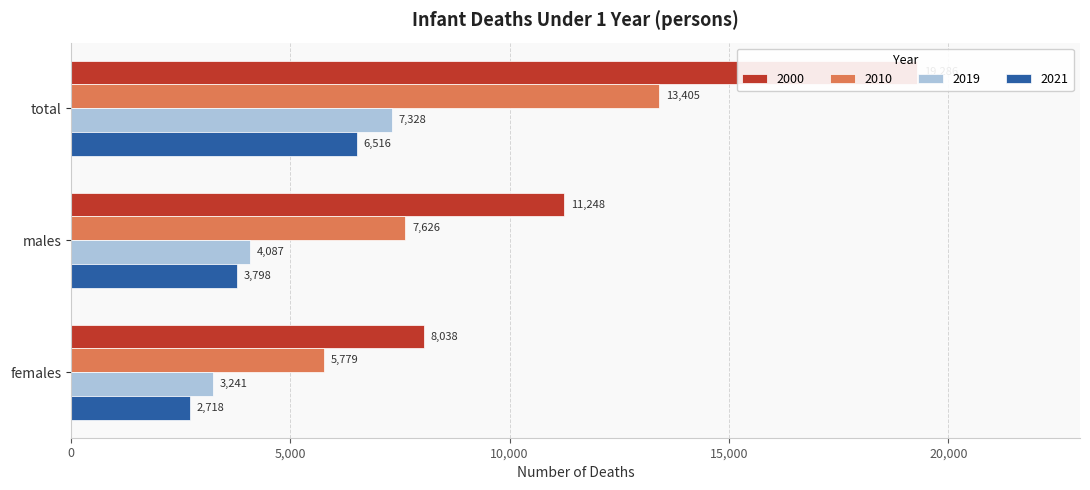

Reading left to right, transcribe all the data shown in this chart.

2000: 19286	11248	8038
2010: 13405	7626	5779
2019: 7328	4087	3241
2021: 6516	3798	2718